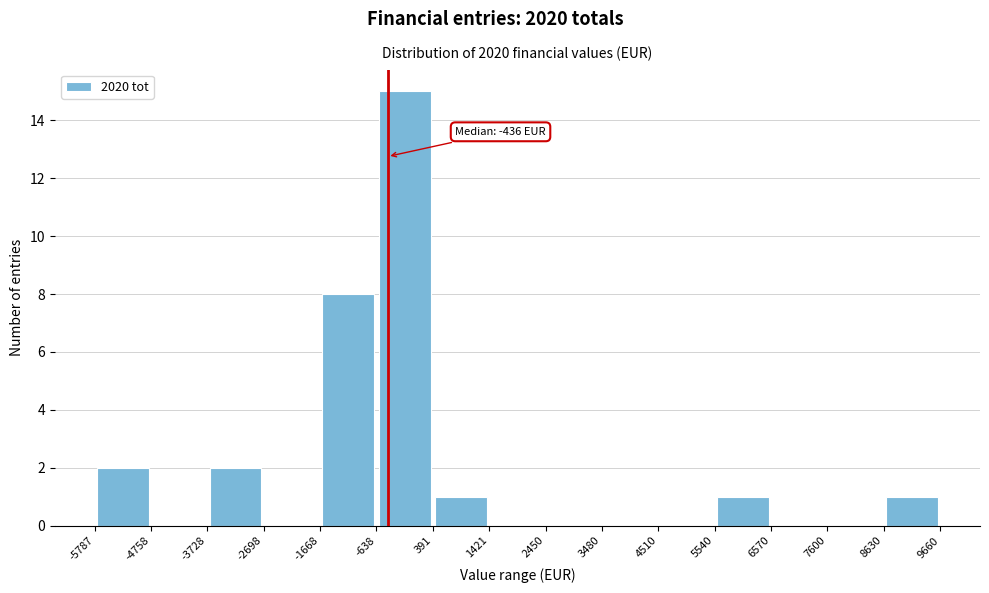

Over which range of the x-axis is the bar tallest?

-638 to 391